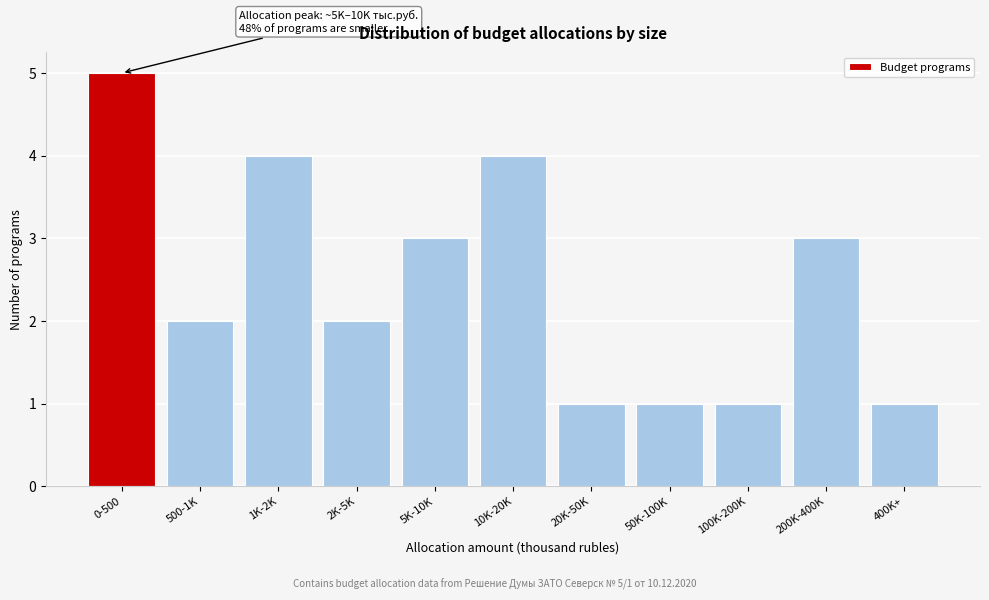

Reading left to right, what are all the values shown in this chart?

5	2	4	2	3	4	1	1	1	3	1